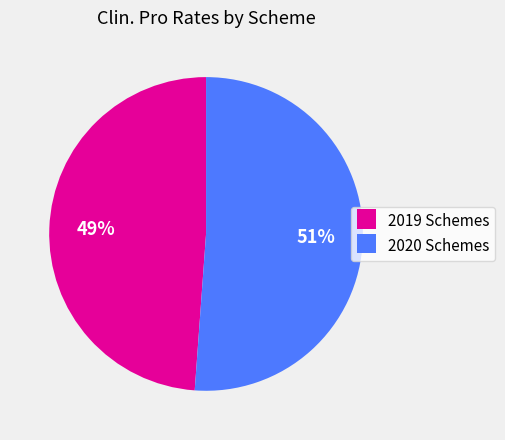

What is the ratio of the value at 2019 Schemes to the value at 2020 Schemes?

1.0